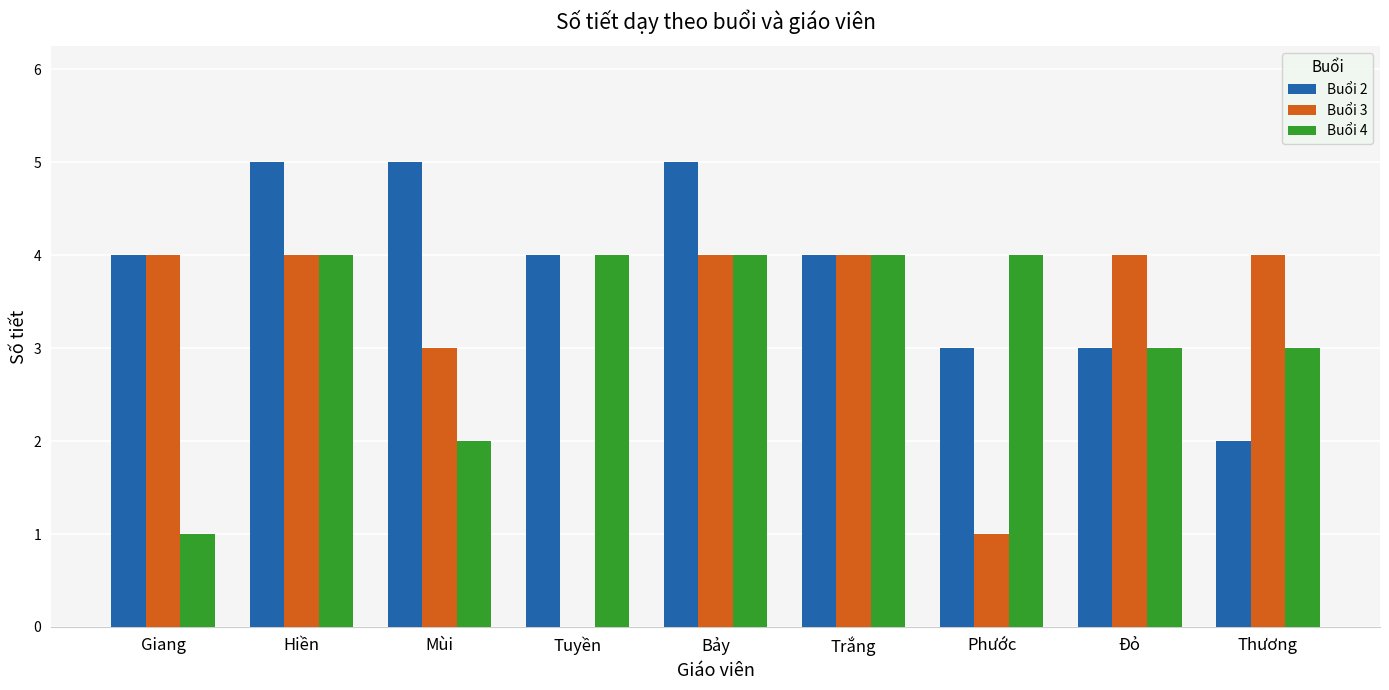

Is the value of Buổi 2 at Mùi greater than the value of Buổi 3 at Trắng?

Yes